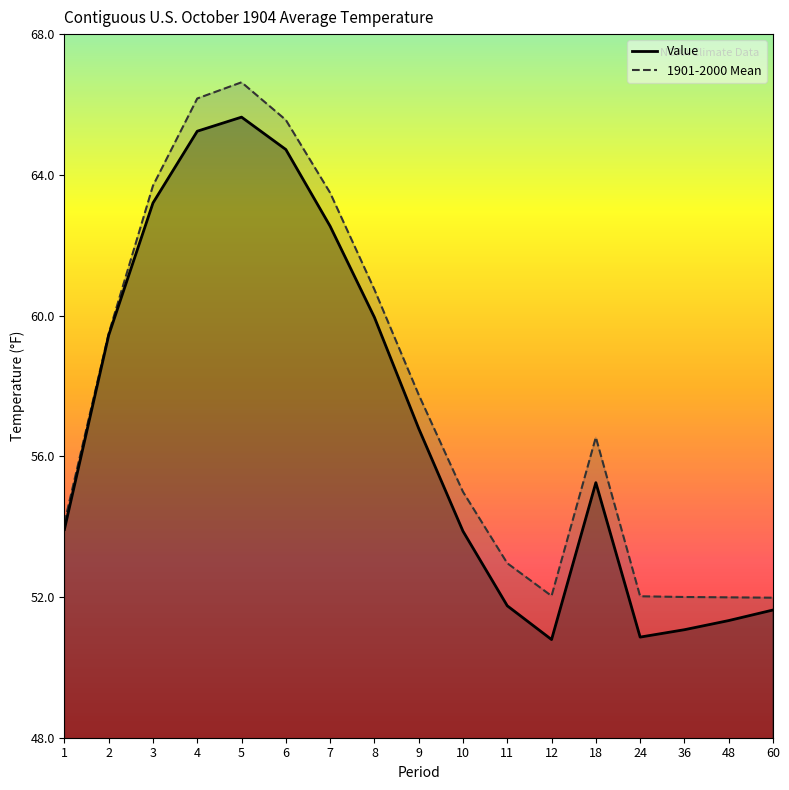

Which series has the largest range (max minus min)?

Value